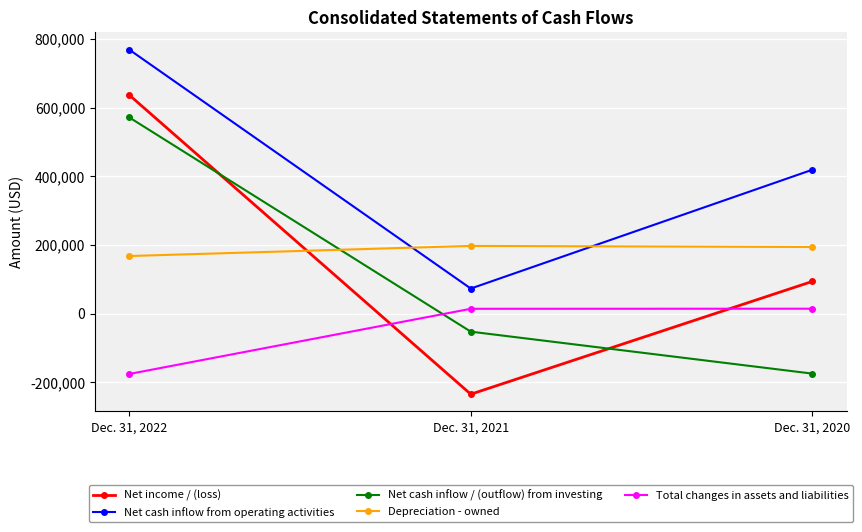

The Depreciation - owned series shows 197467 at Dec. 31, 2021. True or false?

True